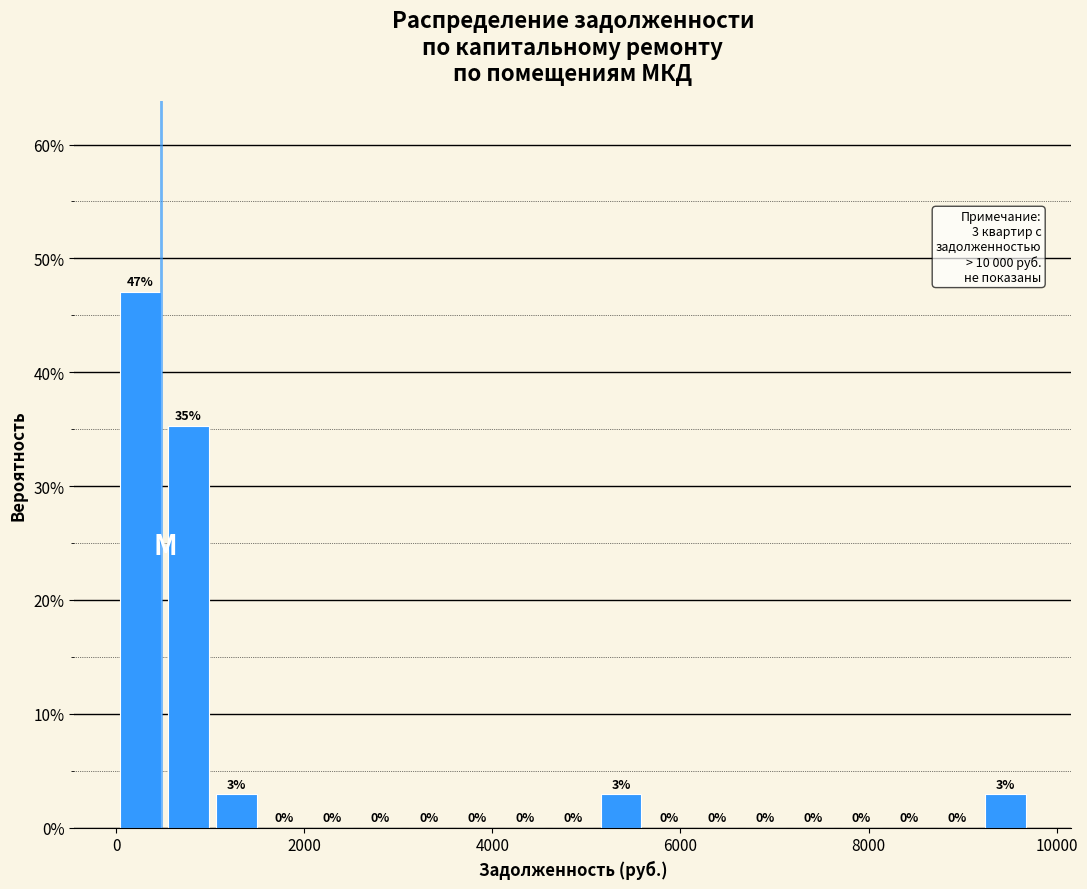

Read against the x-axis, roughly where is the centre of the tallest bar?

200